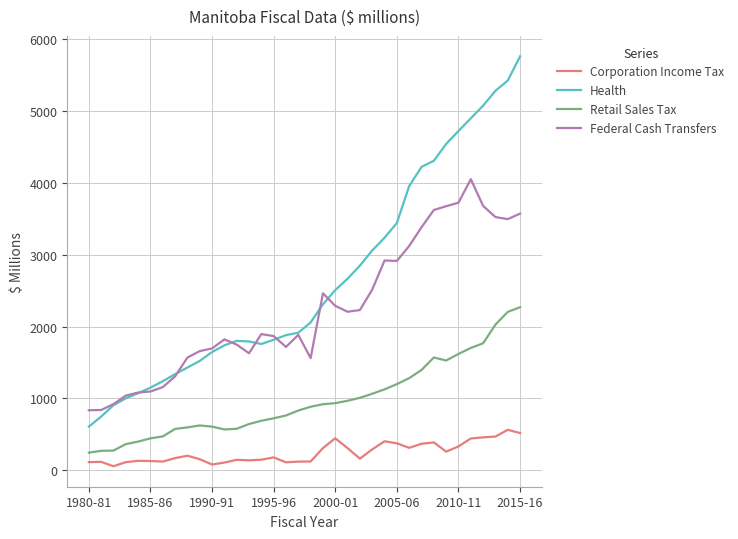

List the series in order of their overall mean, lowest first.

Corporation Income Tax, Retail Sales Tax, Federal Cash Transfers, Health